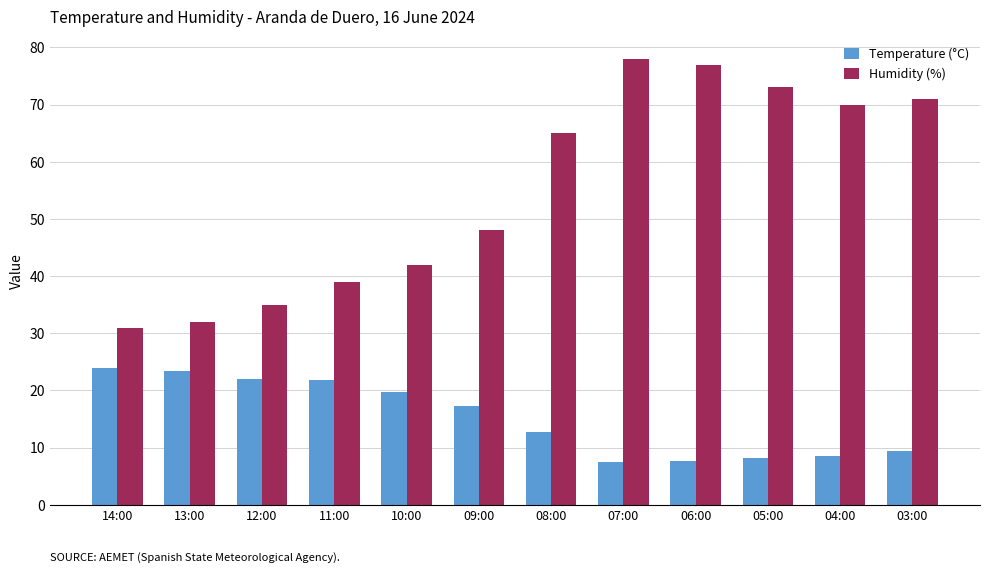

List the labels in order of Humidity (%) value, smallest first.

14:00, 13:00, 12:00, 11:00, 10:00, 09:00, 08:00, 04:00, 03:00, 05:00, 06:00, 07:00